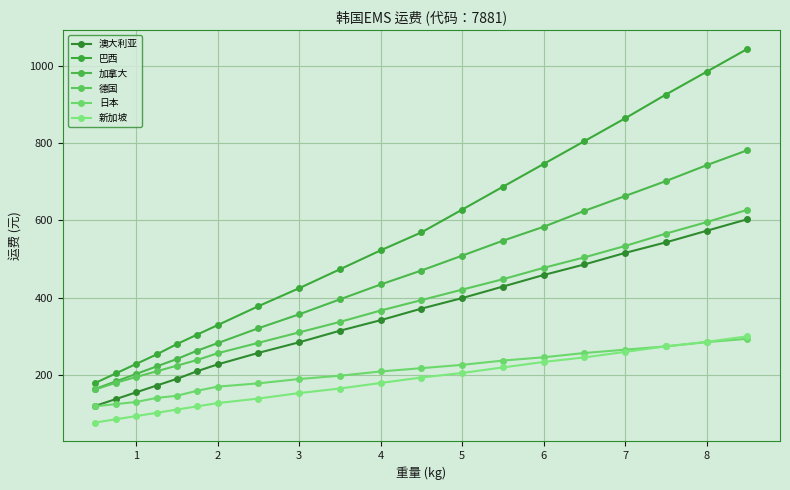

What is the difference between the maximum and second lowest values in the 巴西 series?

839.1